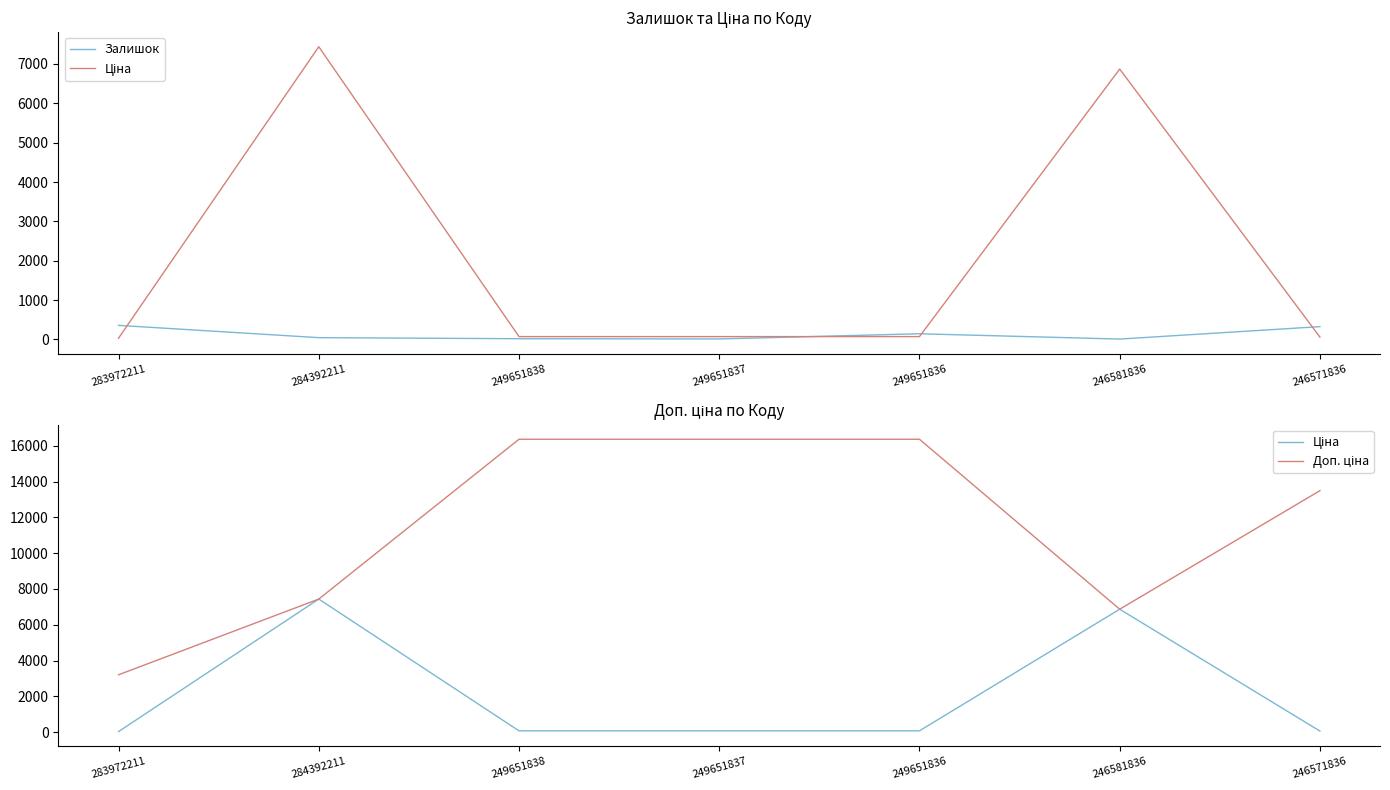

What is the label of the 1st point from the right?

246571836